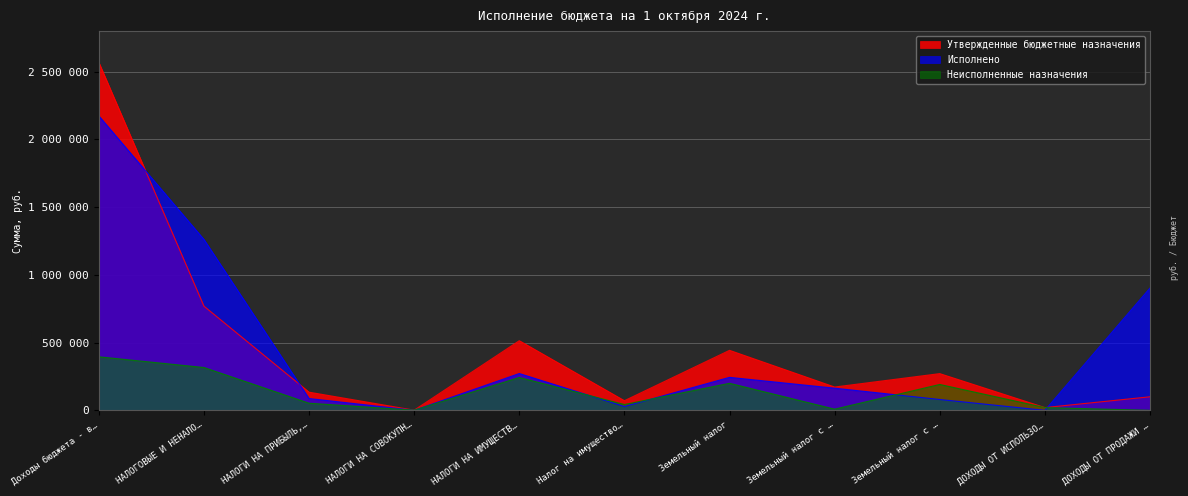

True or false: Утвержденные бюджетные назначения and Исполнено cross at least once.

True